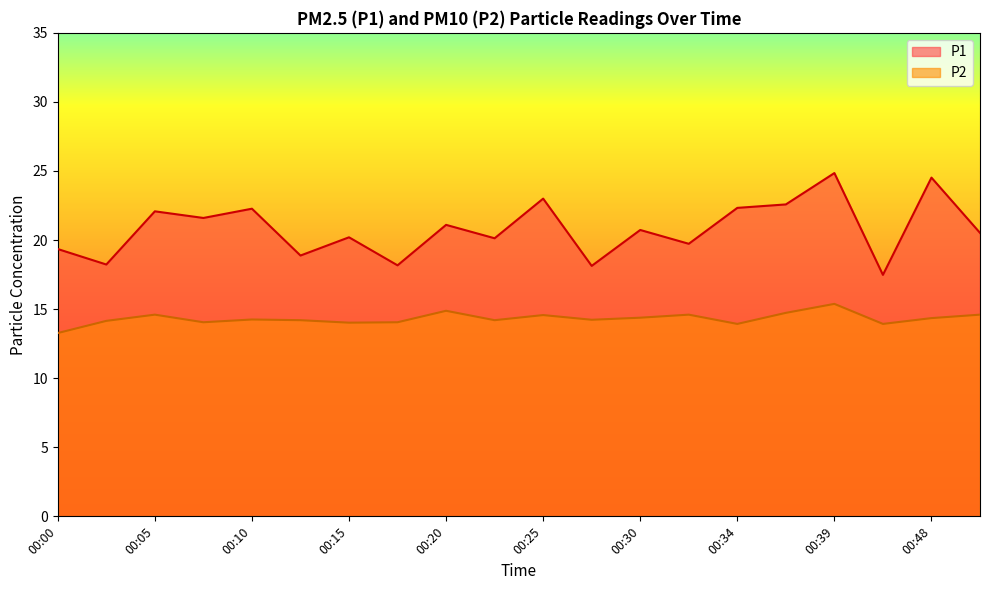

At which category does P1 reach its first local valley?

00:02